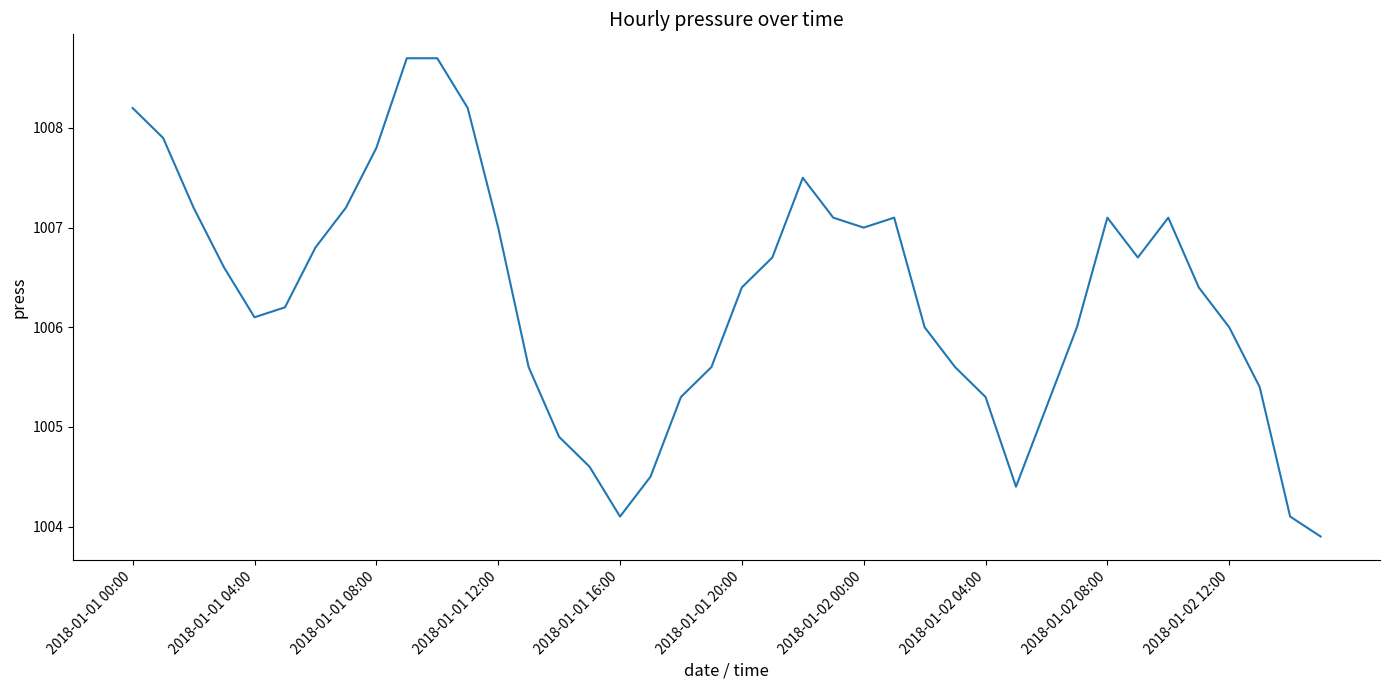

What is the minimum value shown in the chart?

1003.9